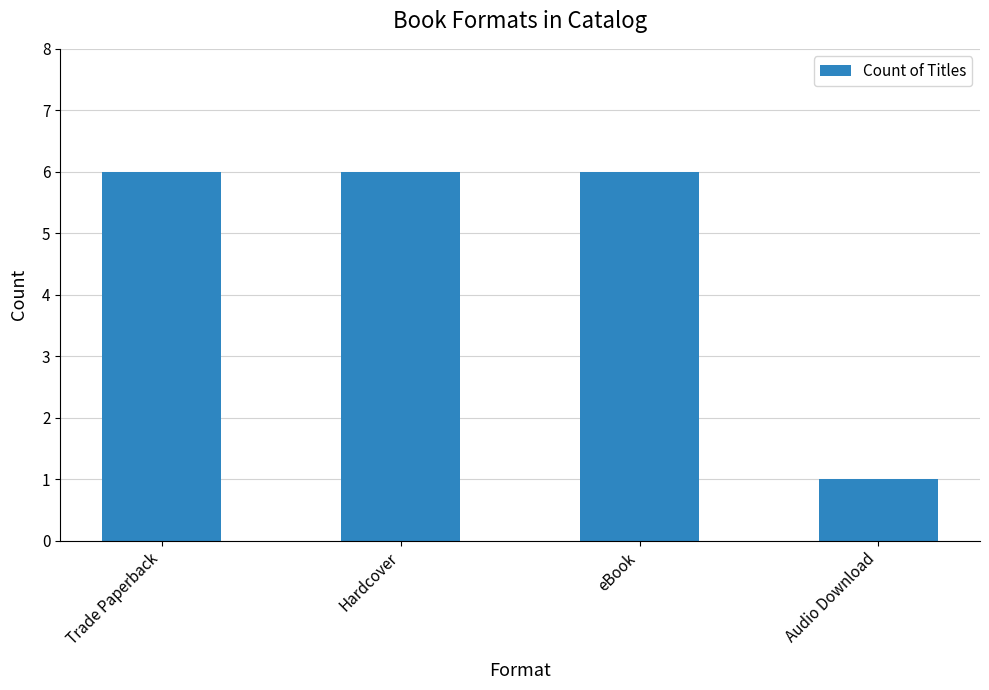

Is it true that the value at Audio Download is 0?

False